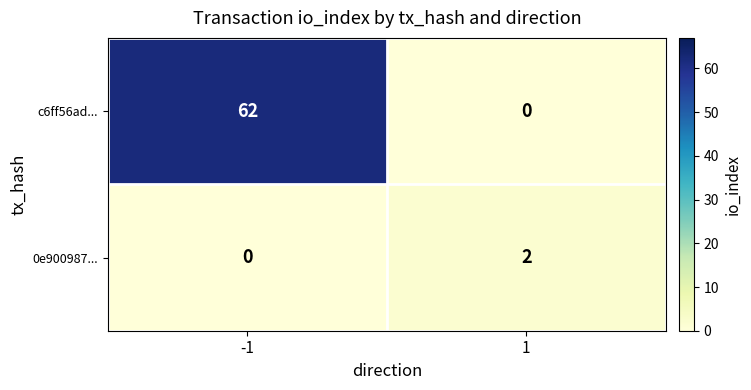

What is the spread (max minus min) of values at -1?

62